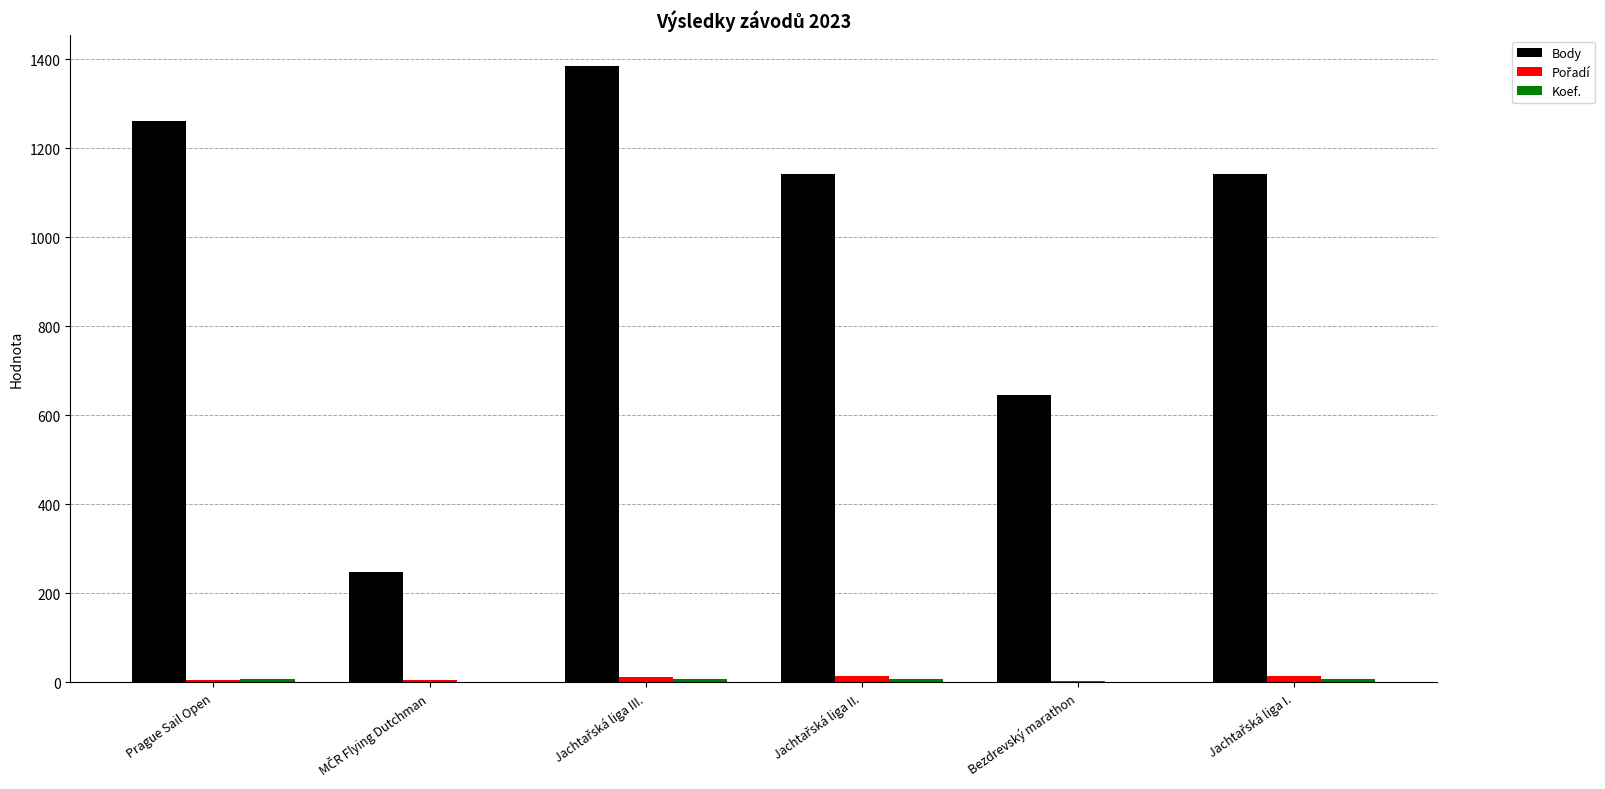

How many Body values are between 645 and 1261?

4